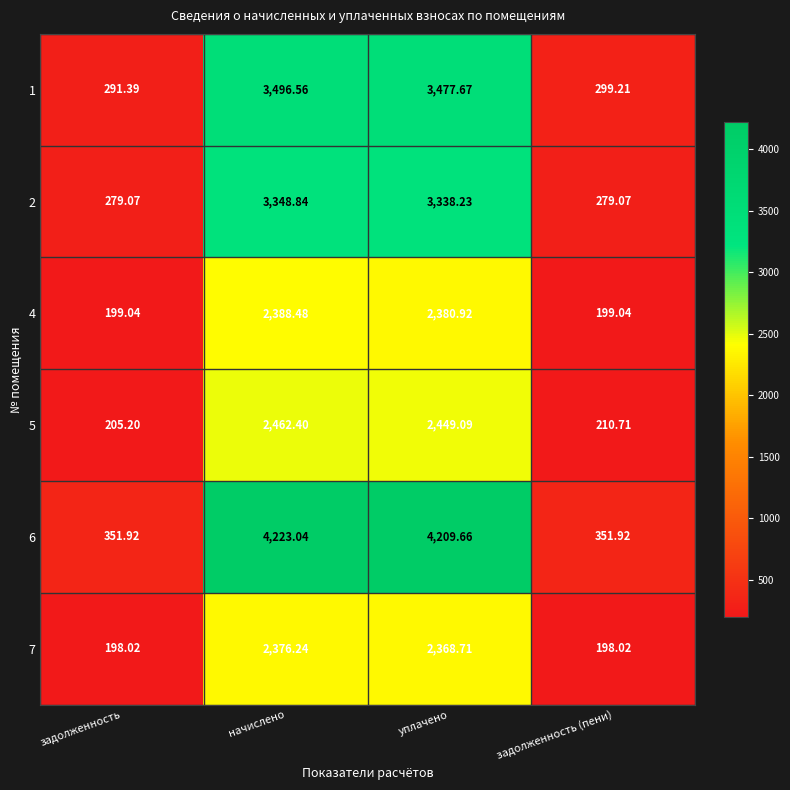

List the labels in order of 1 value, smallest first.

задолженность, задолженность (пени), уплачено, начислено